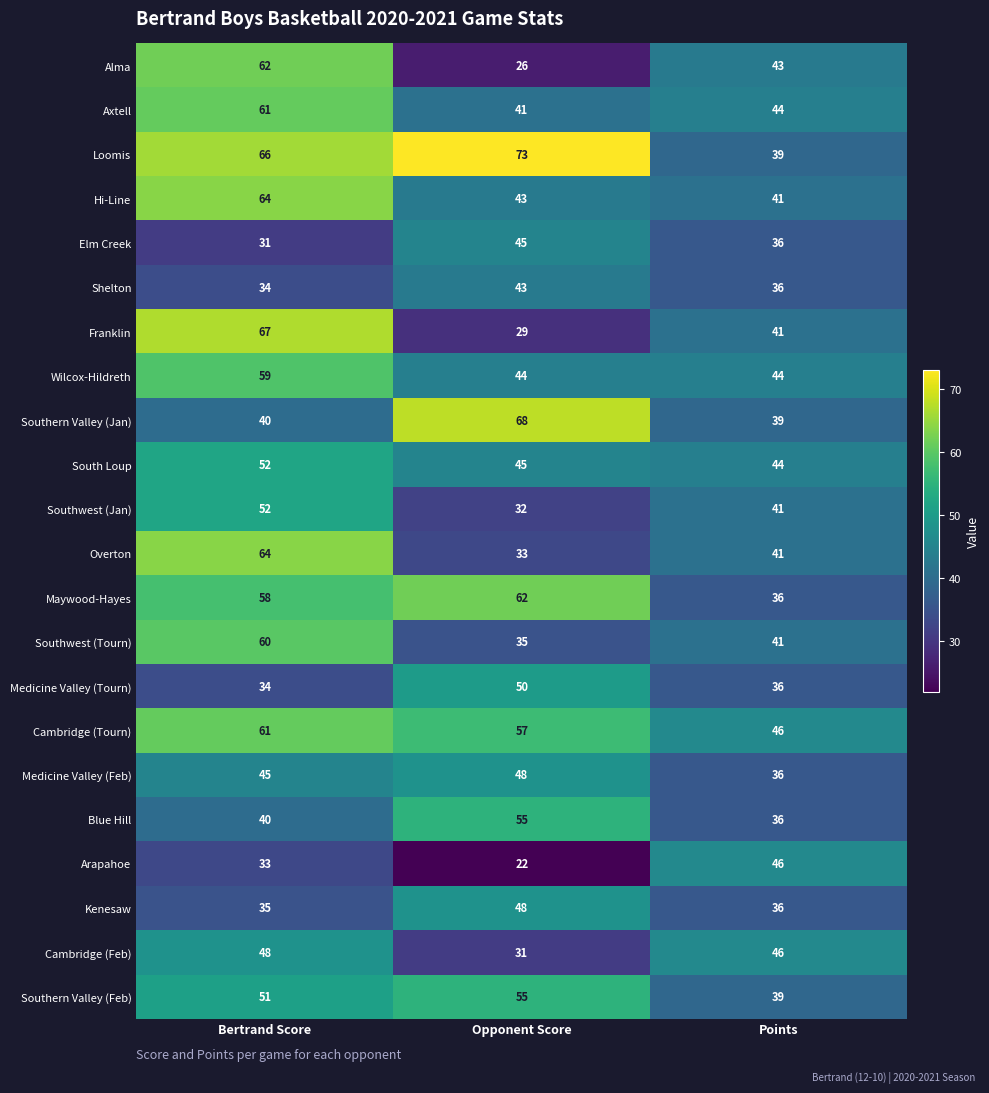

How many Overton values are between 33 and 64?

3